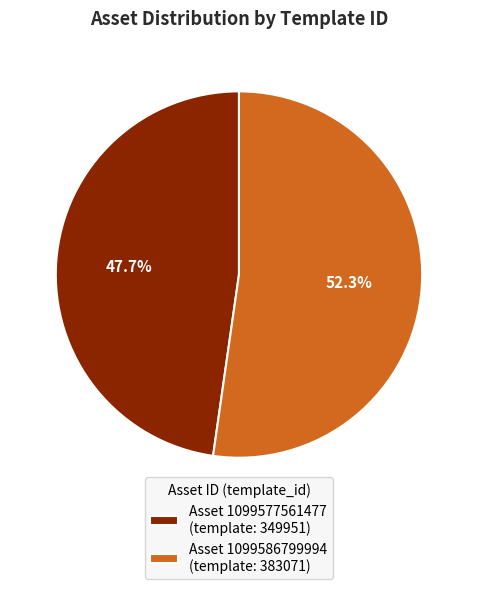

What is the ratio of the value at Asset 1099577561477 (template: 349951) to the value at Asset 1099586799994 (template: 383071)?

0.9